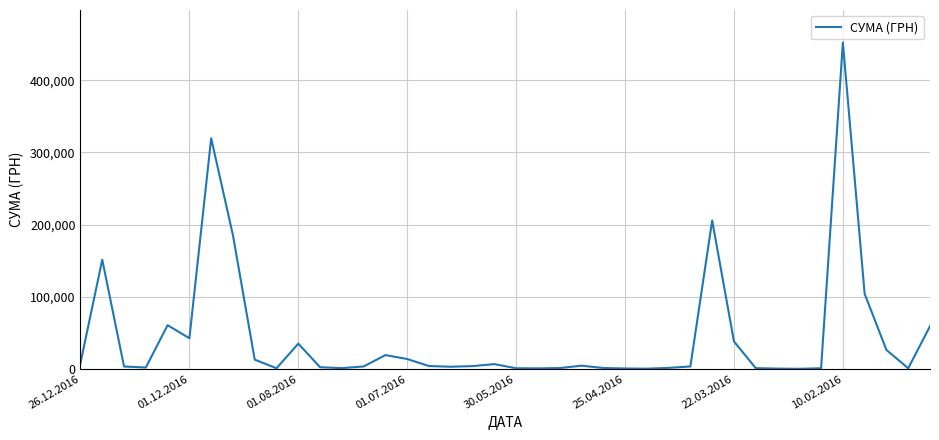

What is the sum of all values?

1785310.7